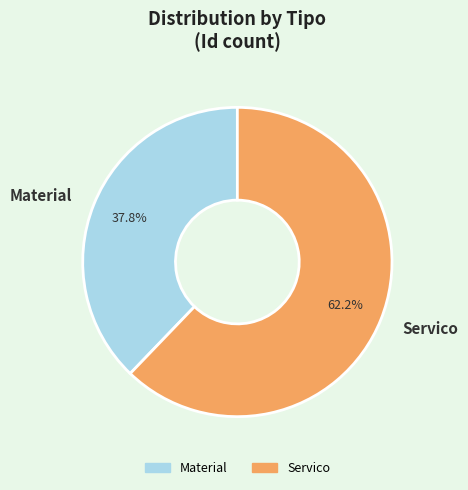

To the nearest percent, what percentage of the pie is Servico?

62%